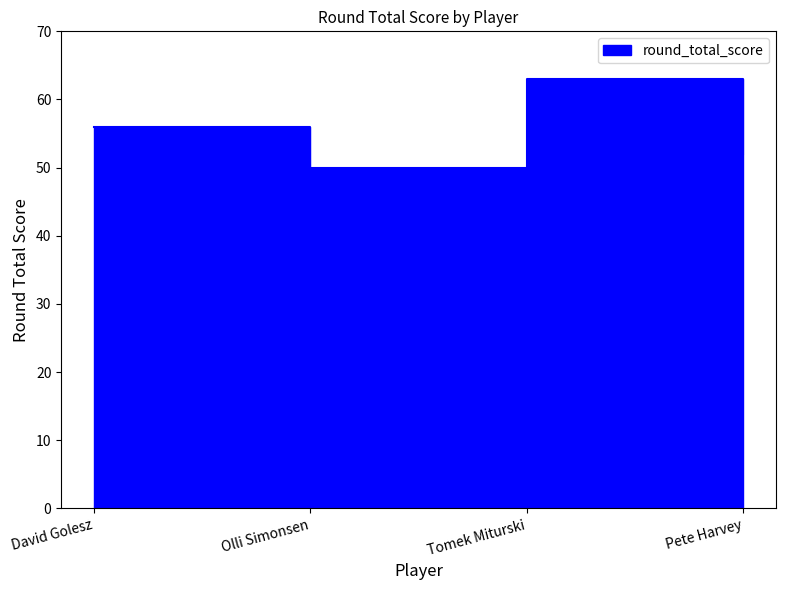

Where is the first local maximum?

Tomek Miturski